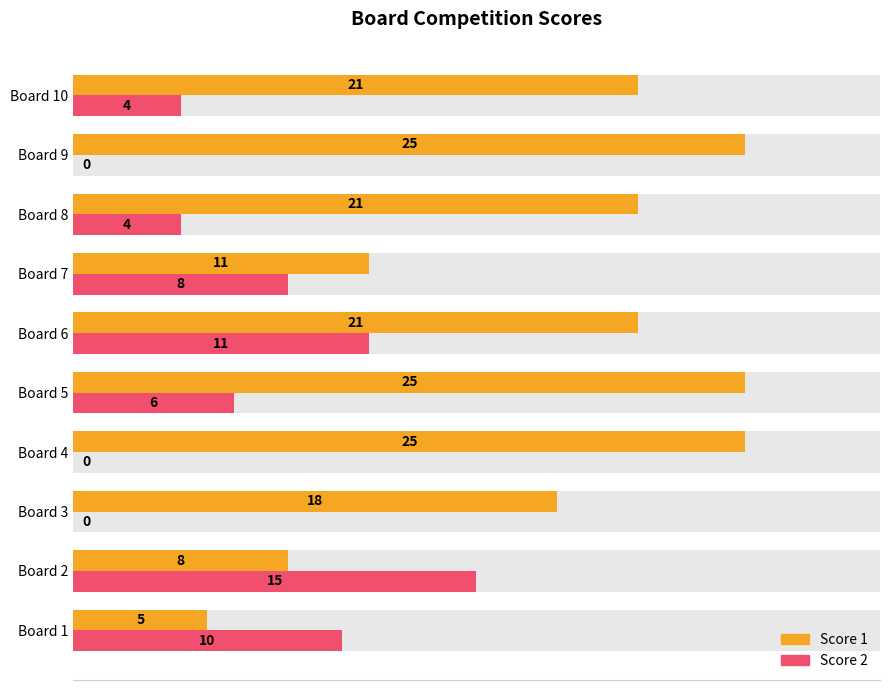

Does the chart contain any negative values?

No